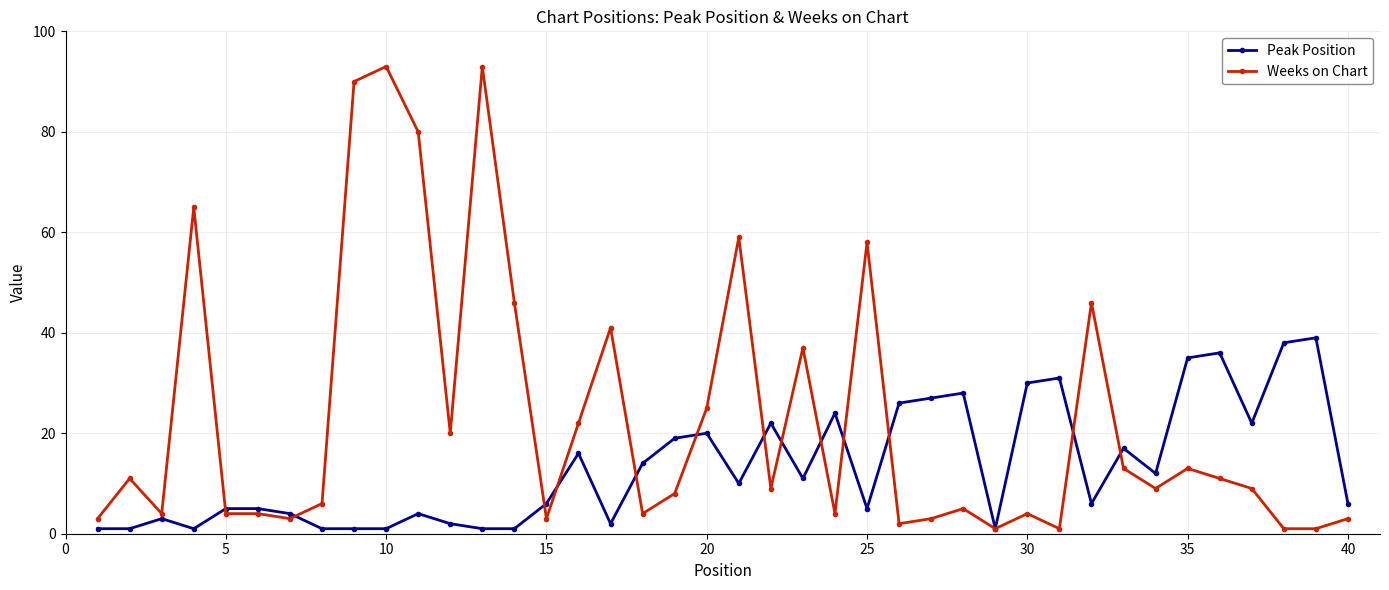

How many categories are shown in the chart?

40